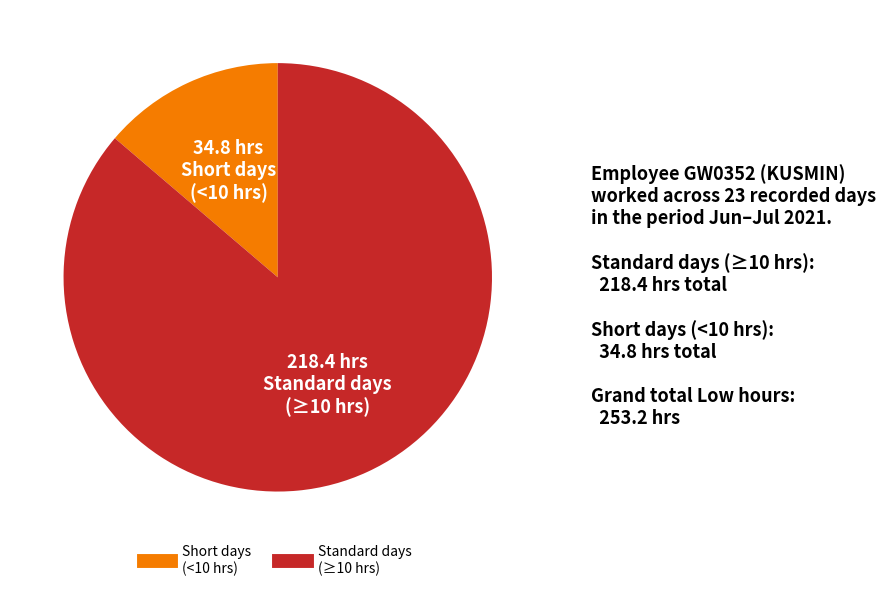

Is there a majority slice in this chart?

Yes